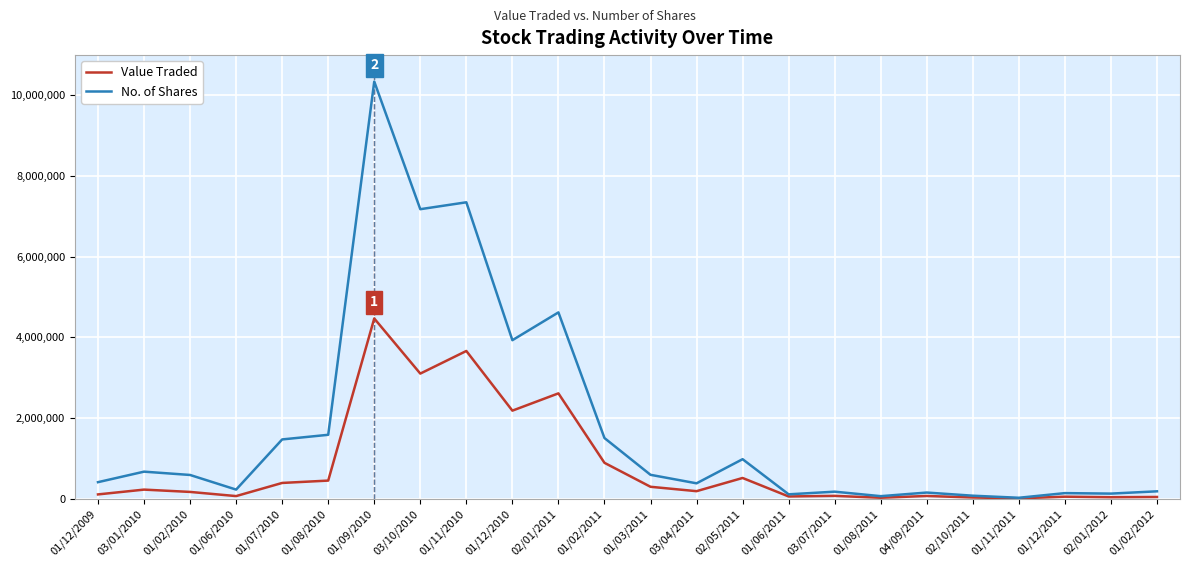

Where is No. of Shares nearest to the value 5184540?

02/01/2011